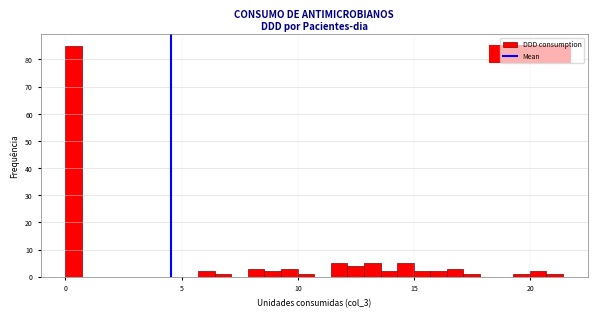

Read against the x-axis, roughly where is the centre of the tallest bar?

0.5